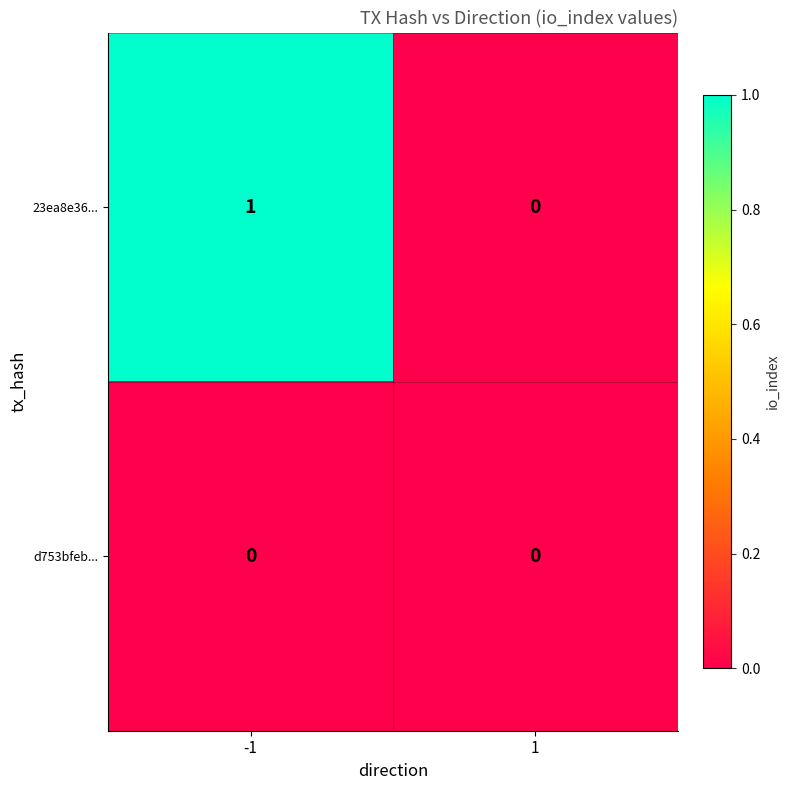

At which category is the sum across all series the highest?

-1